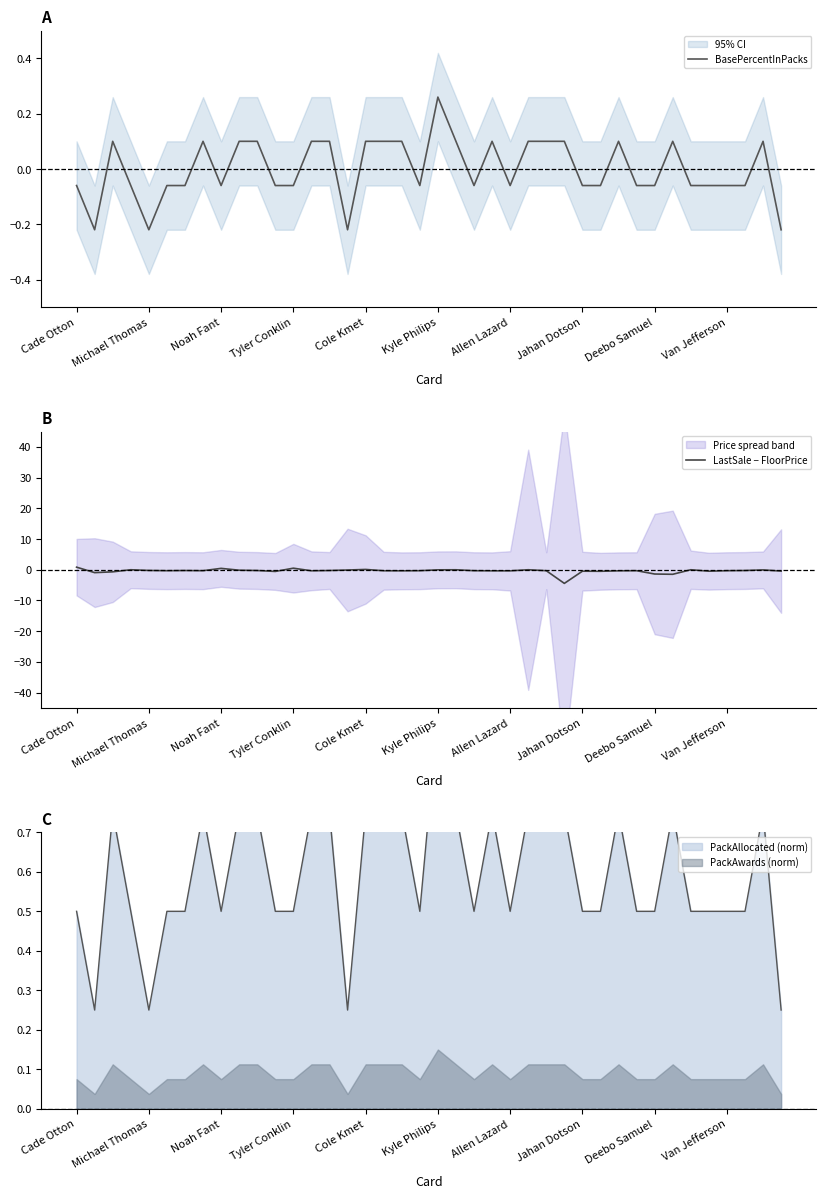

True or false: LastSale − FloorPrice and BasePercentInPacks cross at least once.

True